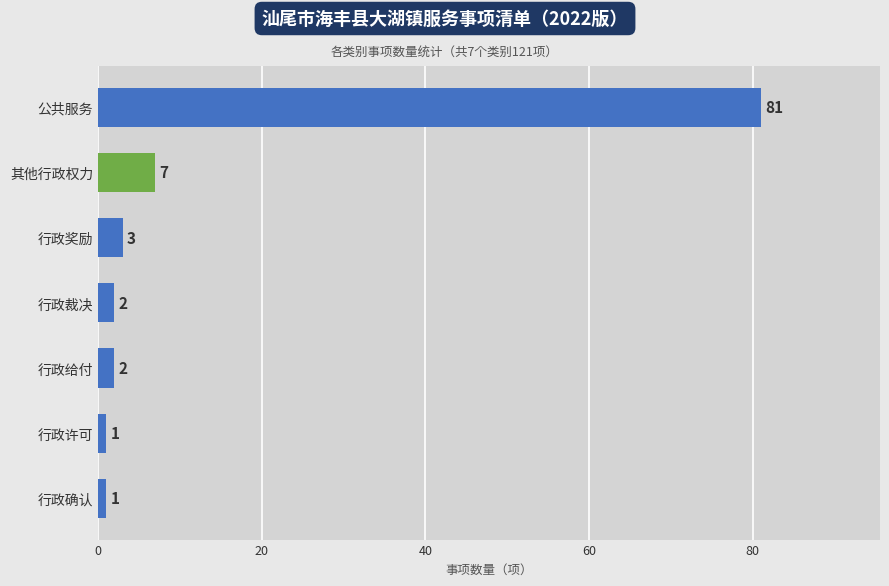

Where is the data nearest to the value 41?

其他行政权力